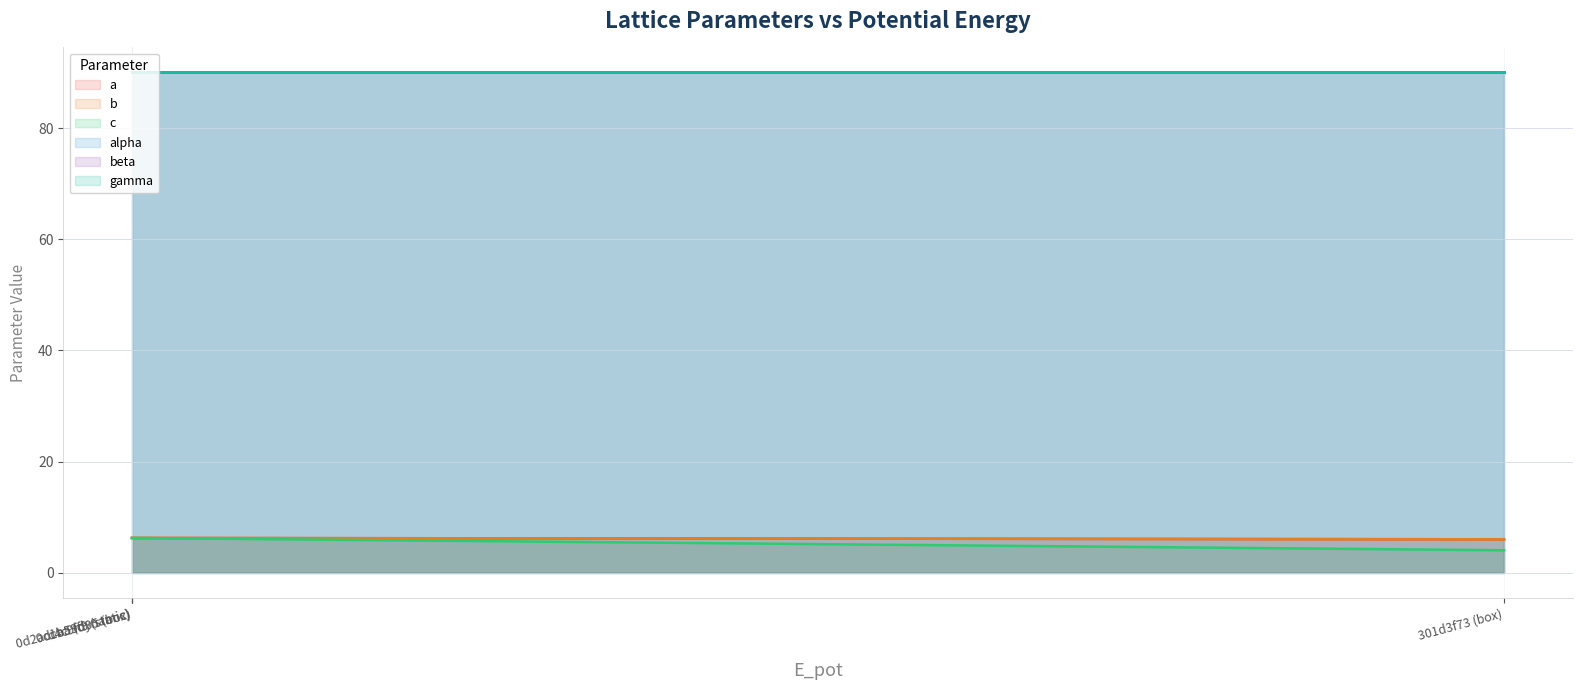

What is the sum of the a values at 301d3f73 (box) and 0d2ac1aa (dynamic)?

12.3